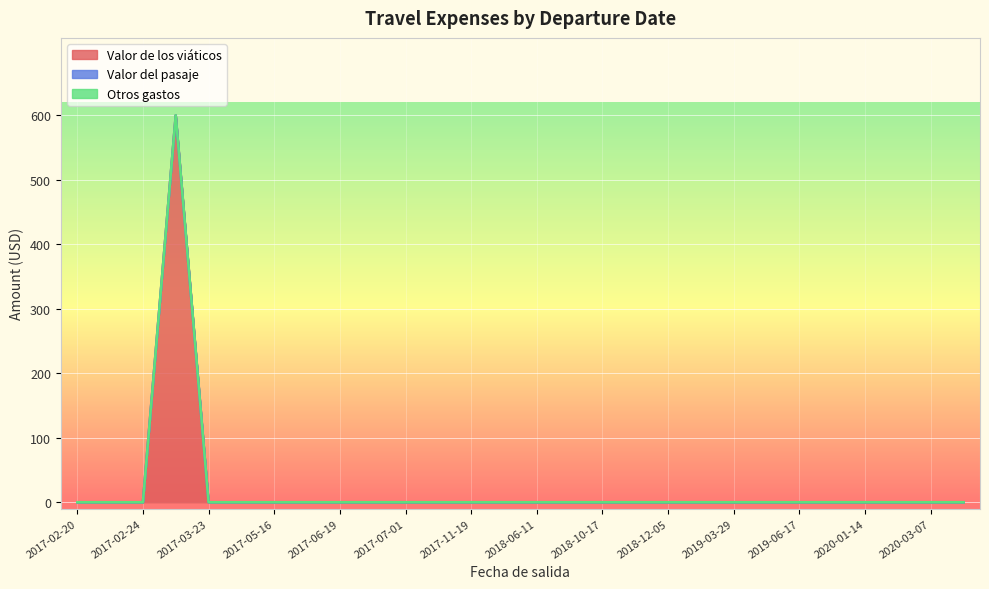

At 2017-05-16, list the series in order from largest to smallest.

Valor de los viáticos, Valor del pasaje, Otros gastos